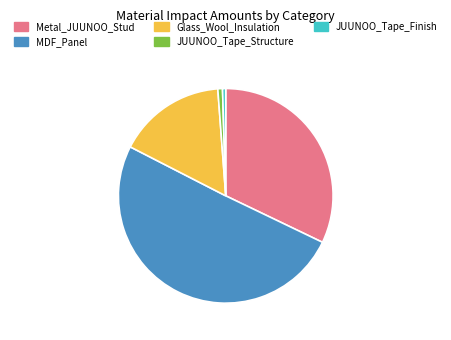

How many slices are in this pie chart?

5